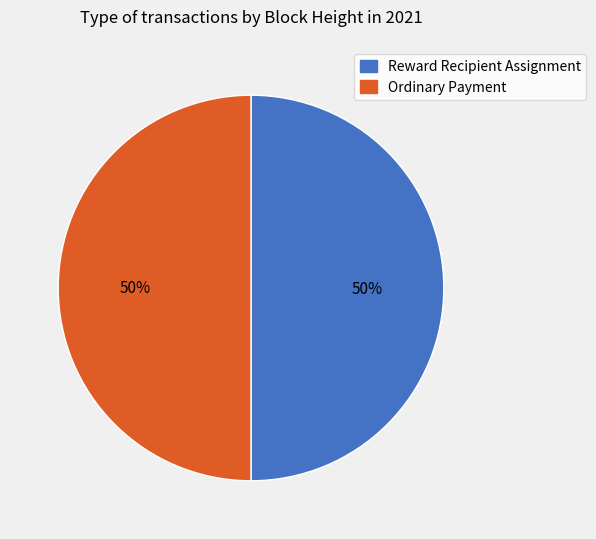

How many slices are in this pie chart?

2